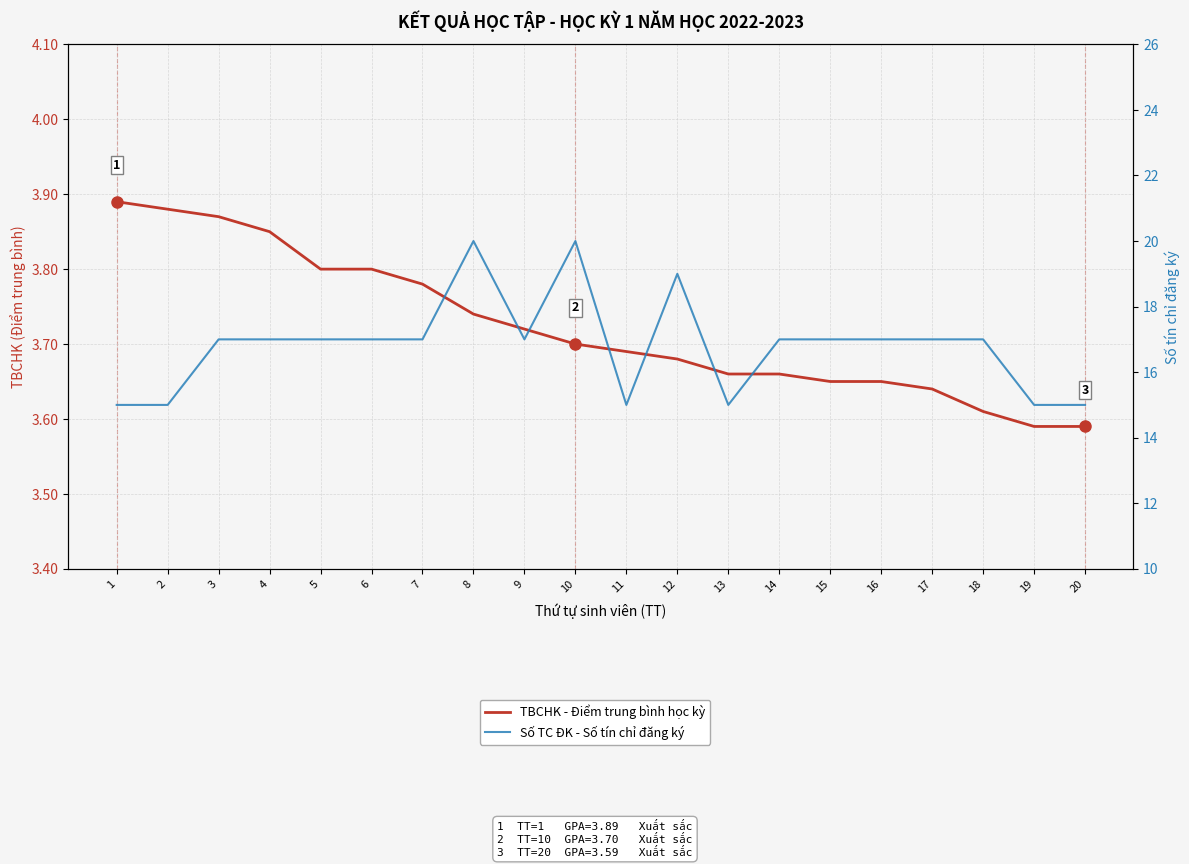

Is the value of TBCHK - Điểm trung bình học kỳ at 11 greater than the value of Số TC ĐK - Số tín chỉ đăng ký at 20?

No